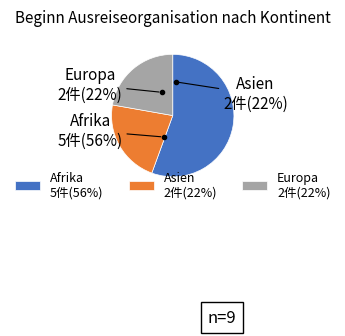

Combined, what portion of the pie is Afrika and Asien?

77.8%